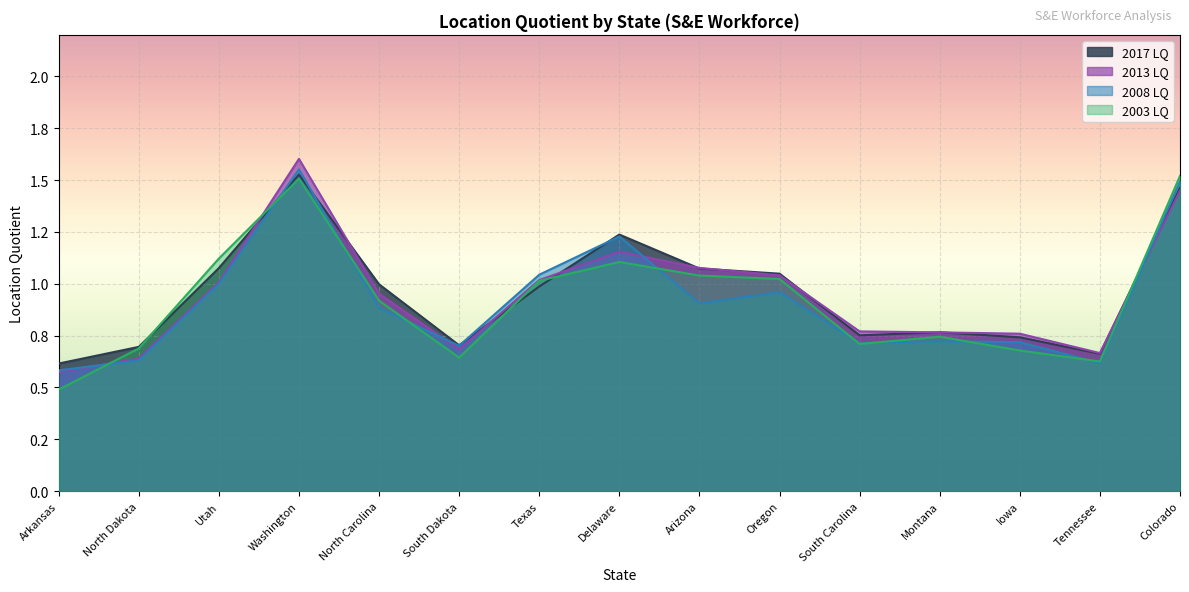

At which category is the sum across all series the highest?

Washington